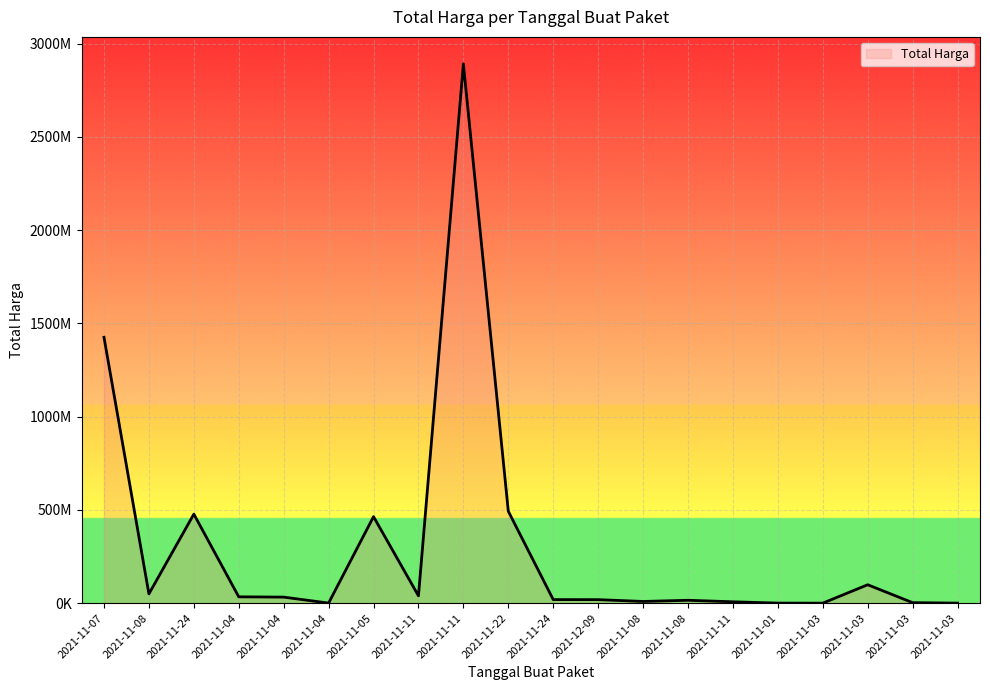

What is the maximum value shown in the chart?

2892122000